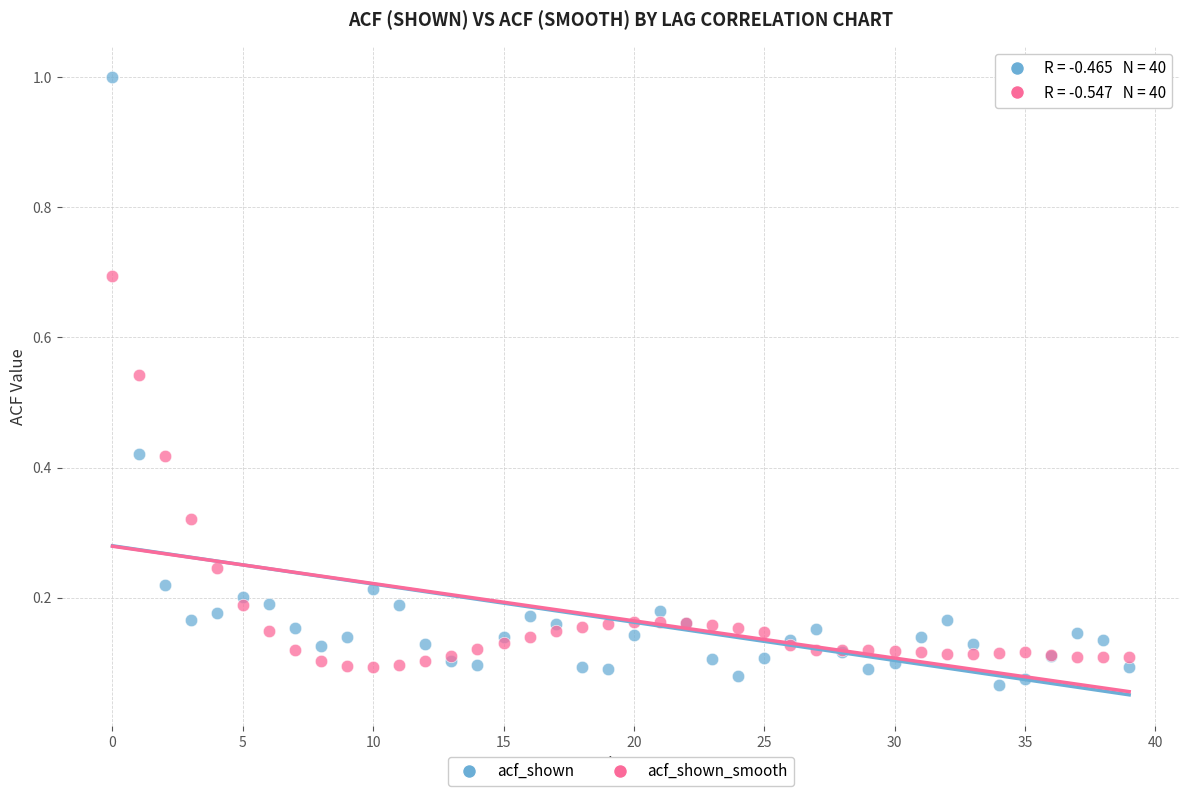

Which series contains the lowest Y value?

acf_shown